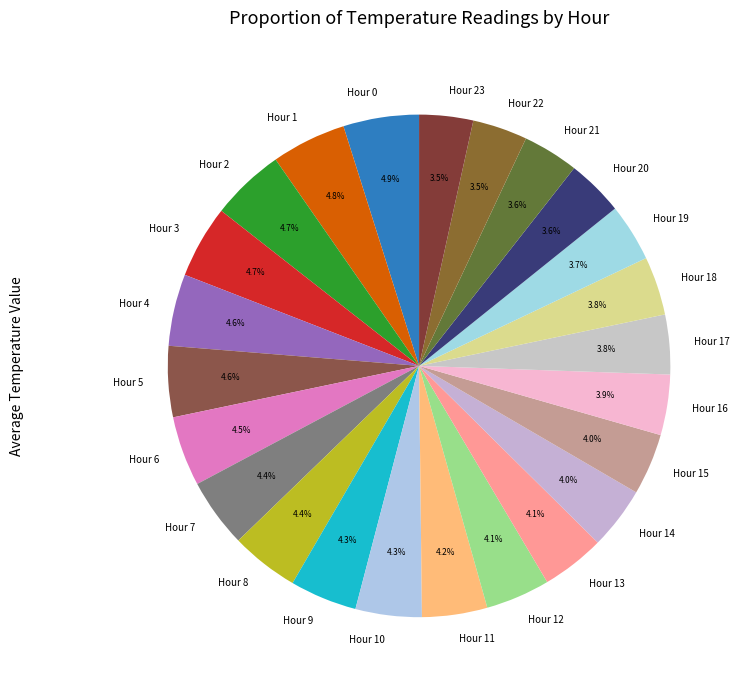

To the nearest percent, what is the combined percentage of Hour 14 and Hour 18?

8%